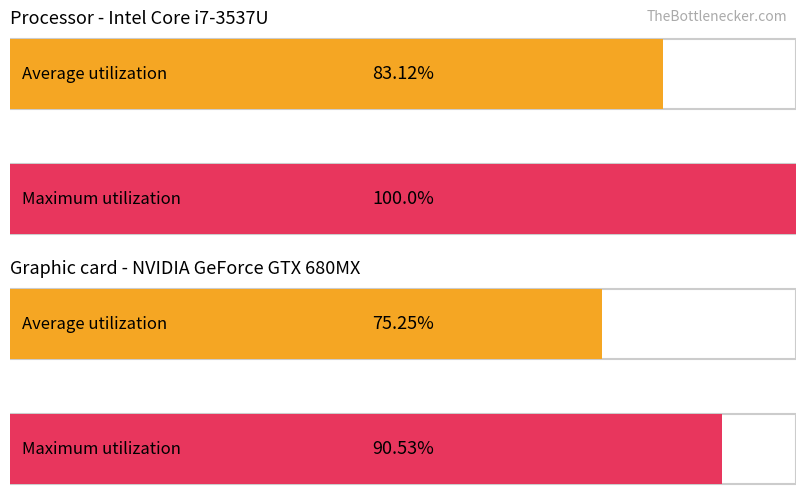

True or false: Average utilization has a value of 6.1 at 3.

False